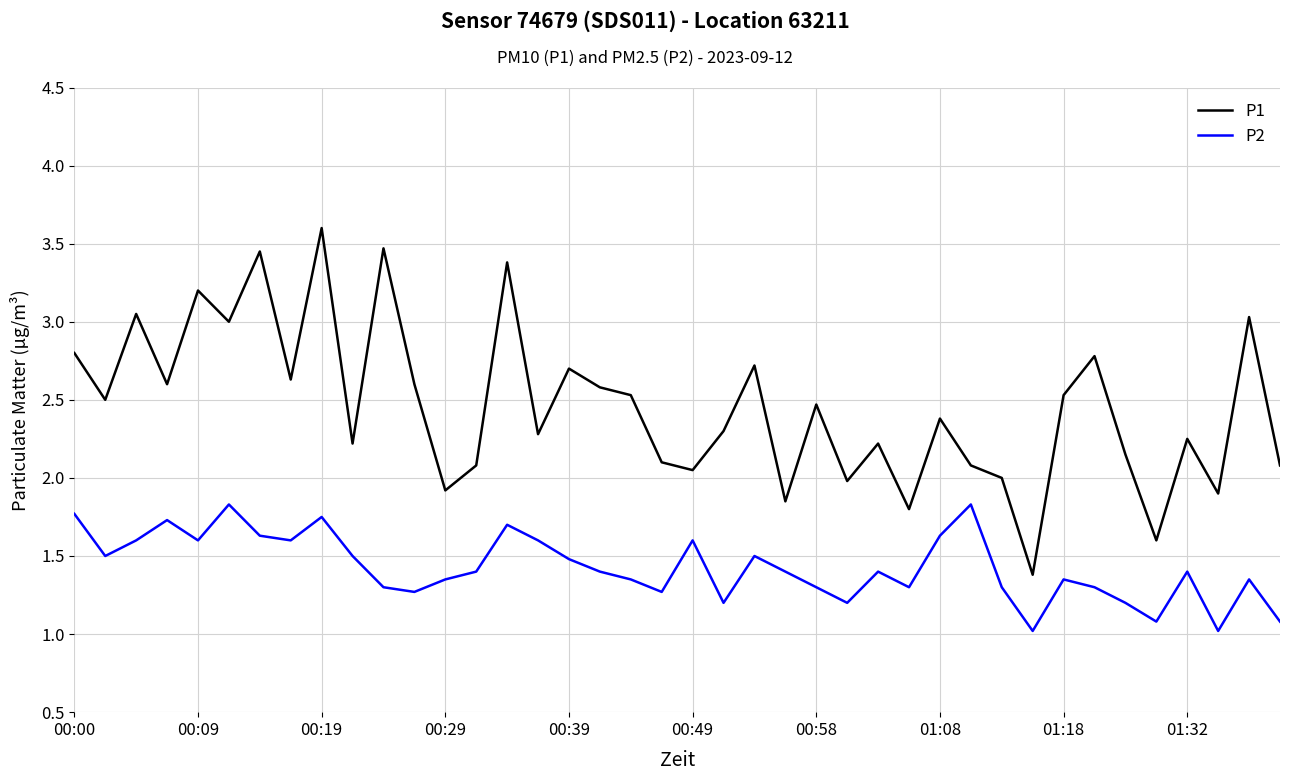

List the series in order of their overall mean, highest first.

P1, P2